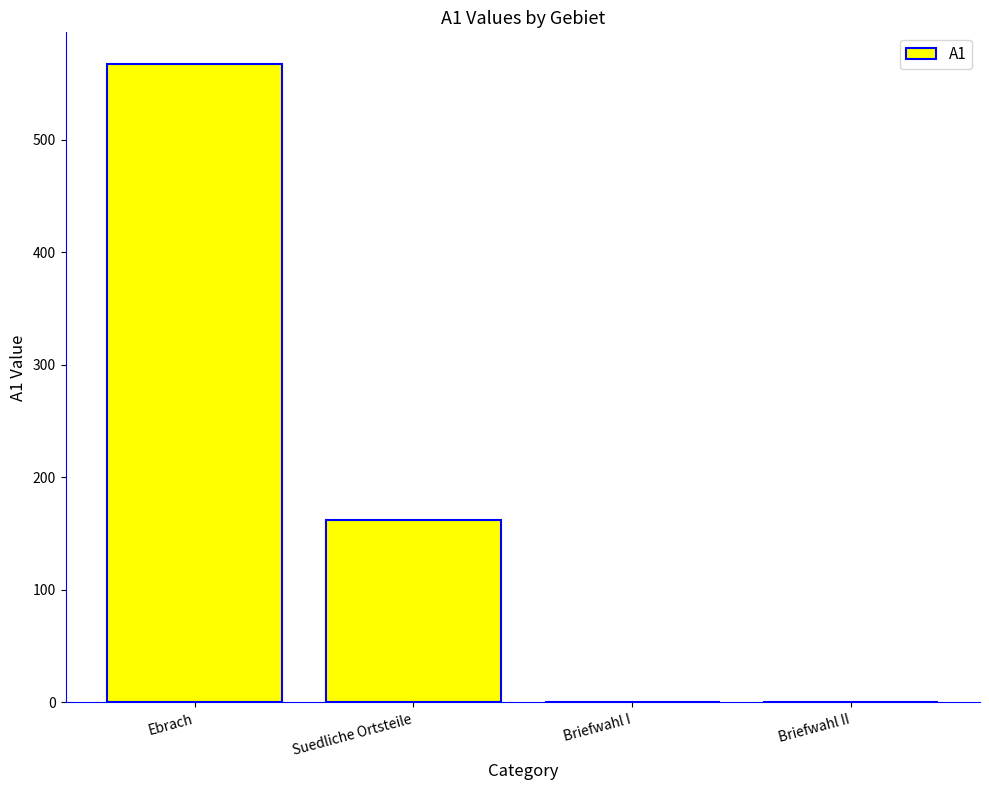

Reading left to right, transcribe all the data shown in this chart.

Ebrach=567	Suedliche Ortsteile=162	Briefwahl I=0	Briefwahl II=0